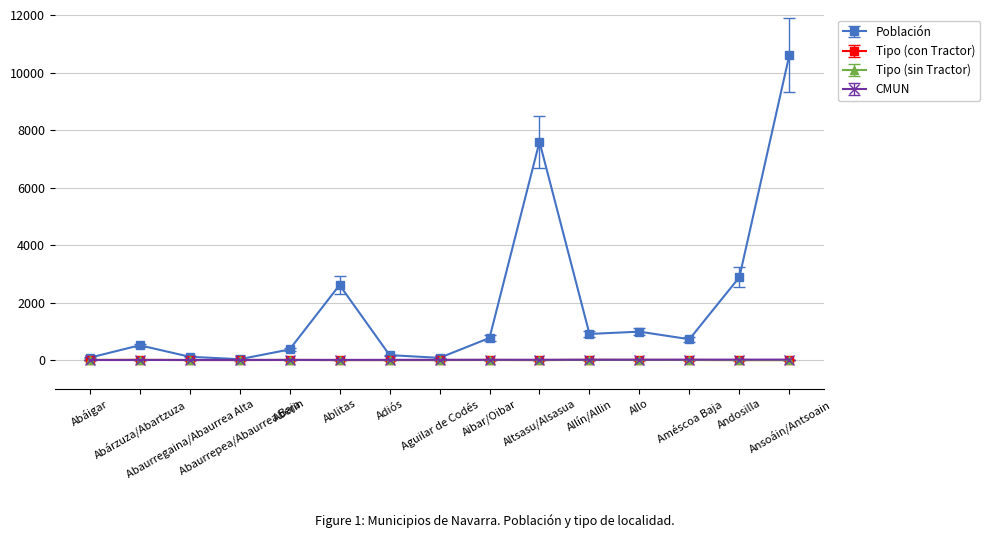

Does the chart have visible grid lines?

Yes